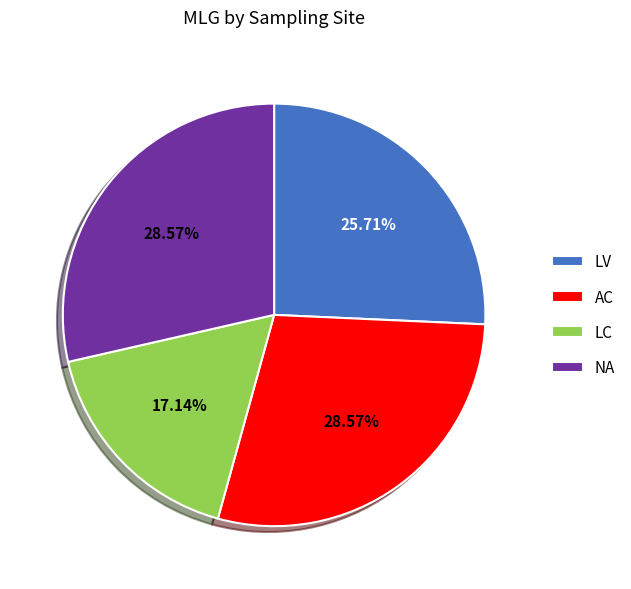

Is there any slice that represents more than half of the pie?

No